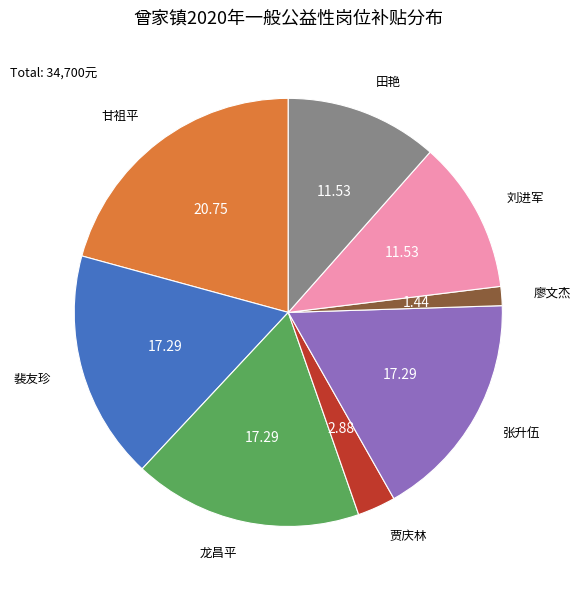

Does any single category account for the majority?

No